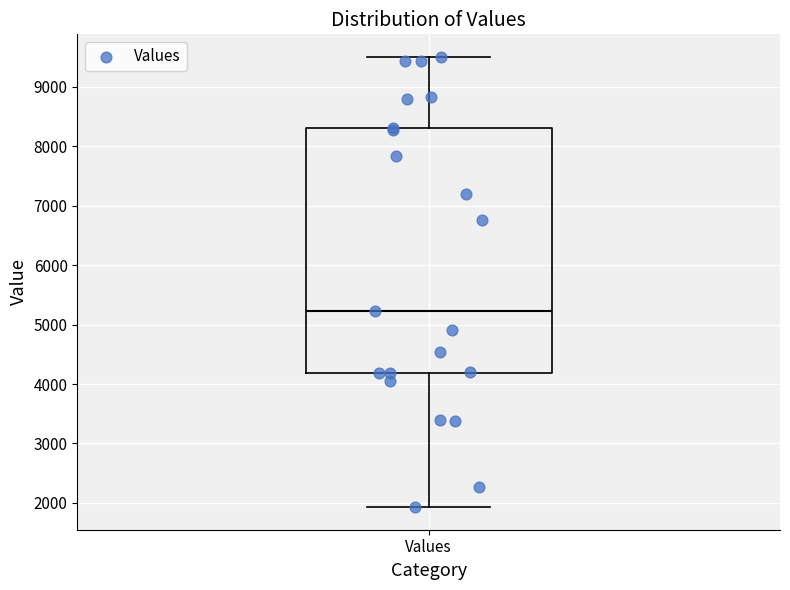

Where is the upper edge of the box for Values on the y-axis? The values are not printed on the chart, so give them approximately, as read against the axis.

8300